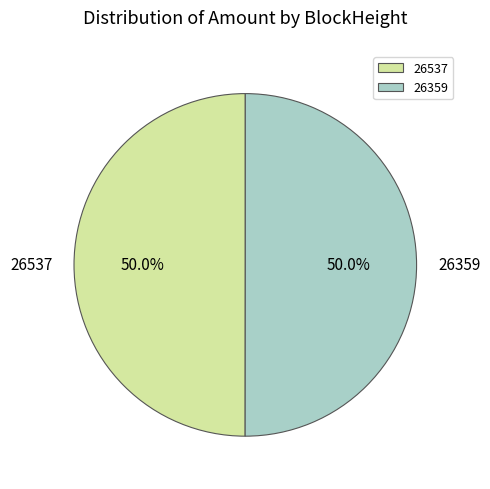

Approximately how many times larger is the value at 26537 compared to 26359?

1.0